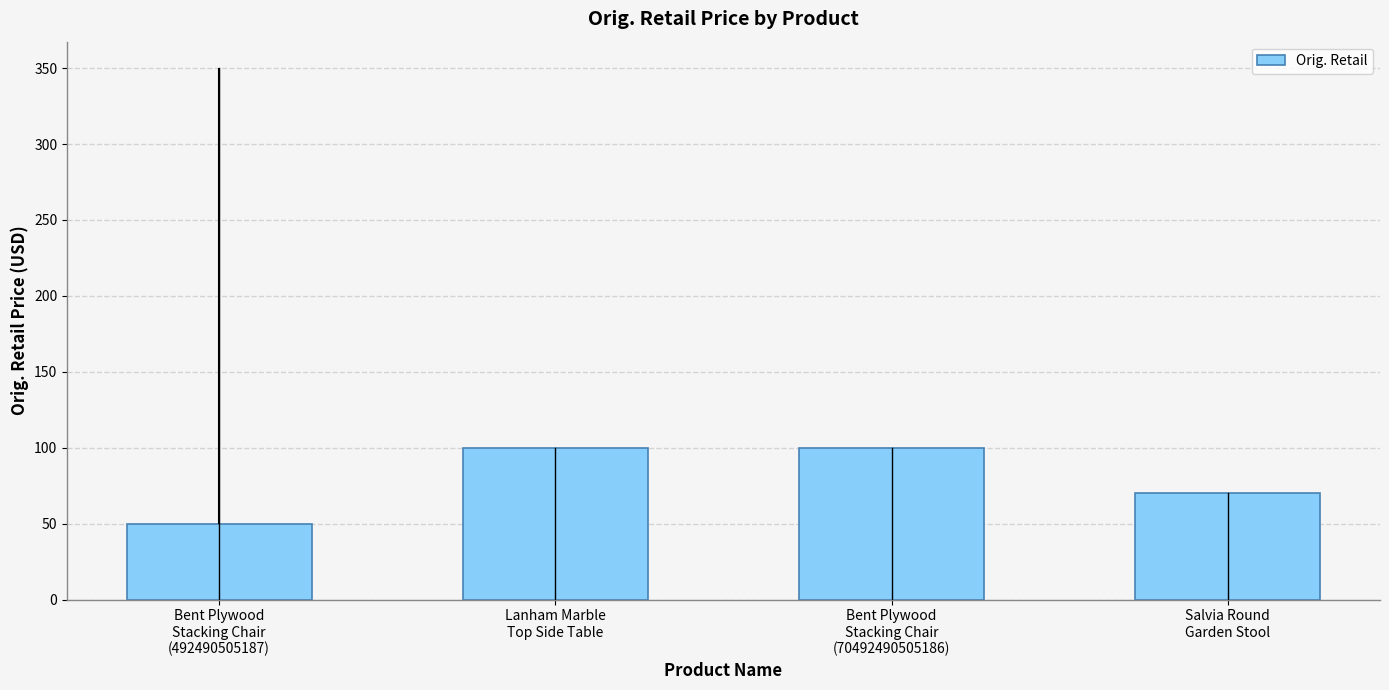

What is the label of the 1st bar from the right?

Salvia Round
Garden Stool